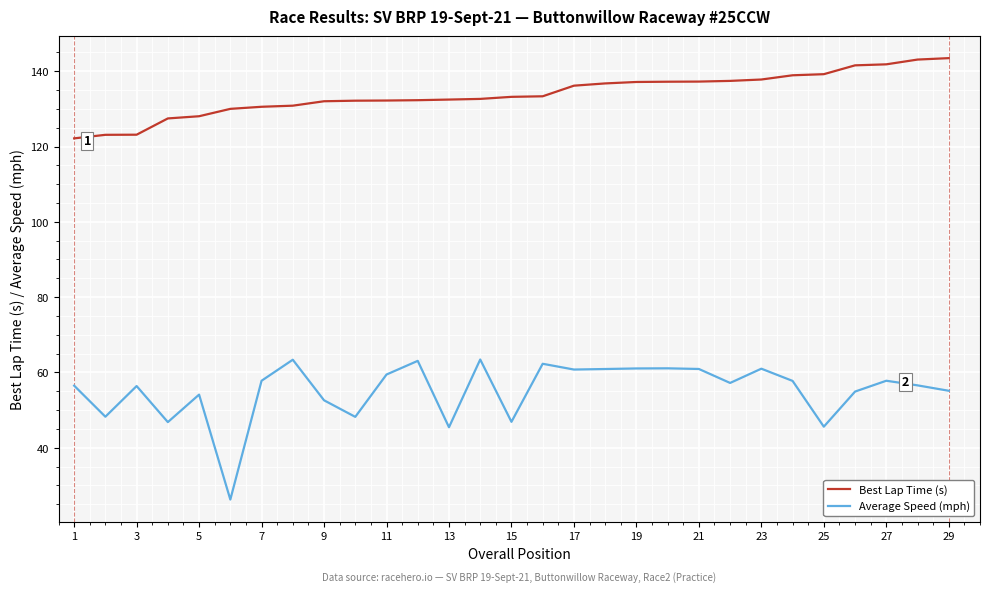

What are all the series names shown in the legend?

Best Lap Time (s), Average Speed (mph)